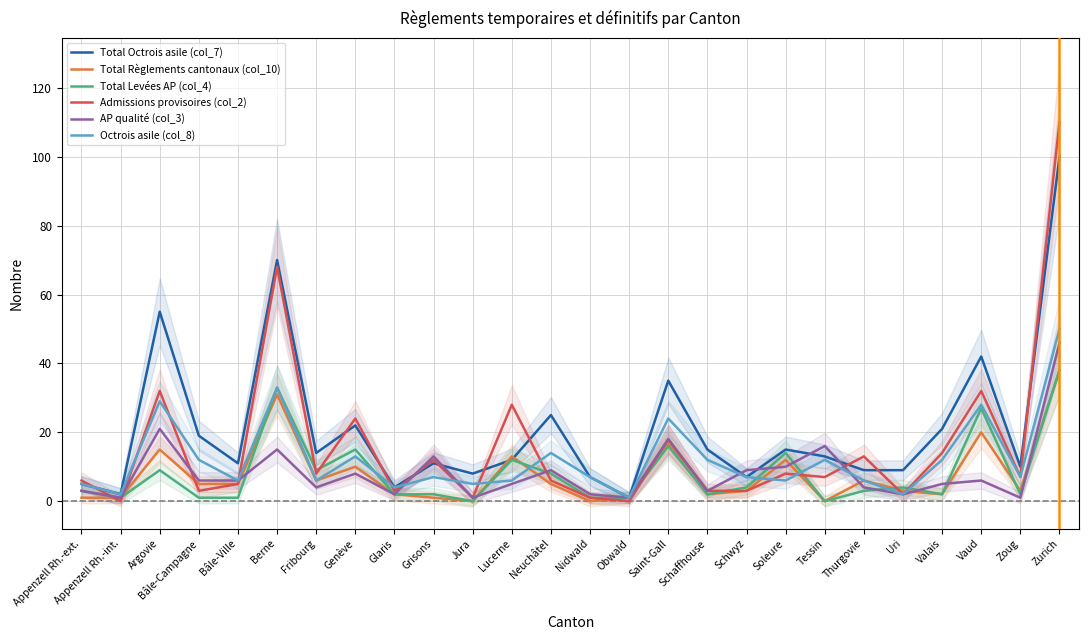

In Total Règlements cantonaux (col_10), how many points are higher than both neighbors (excluding endpoints)?

8